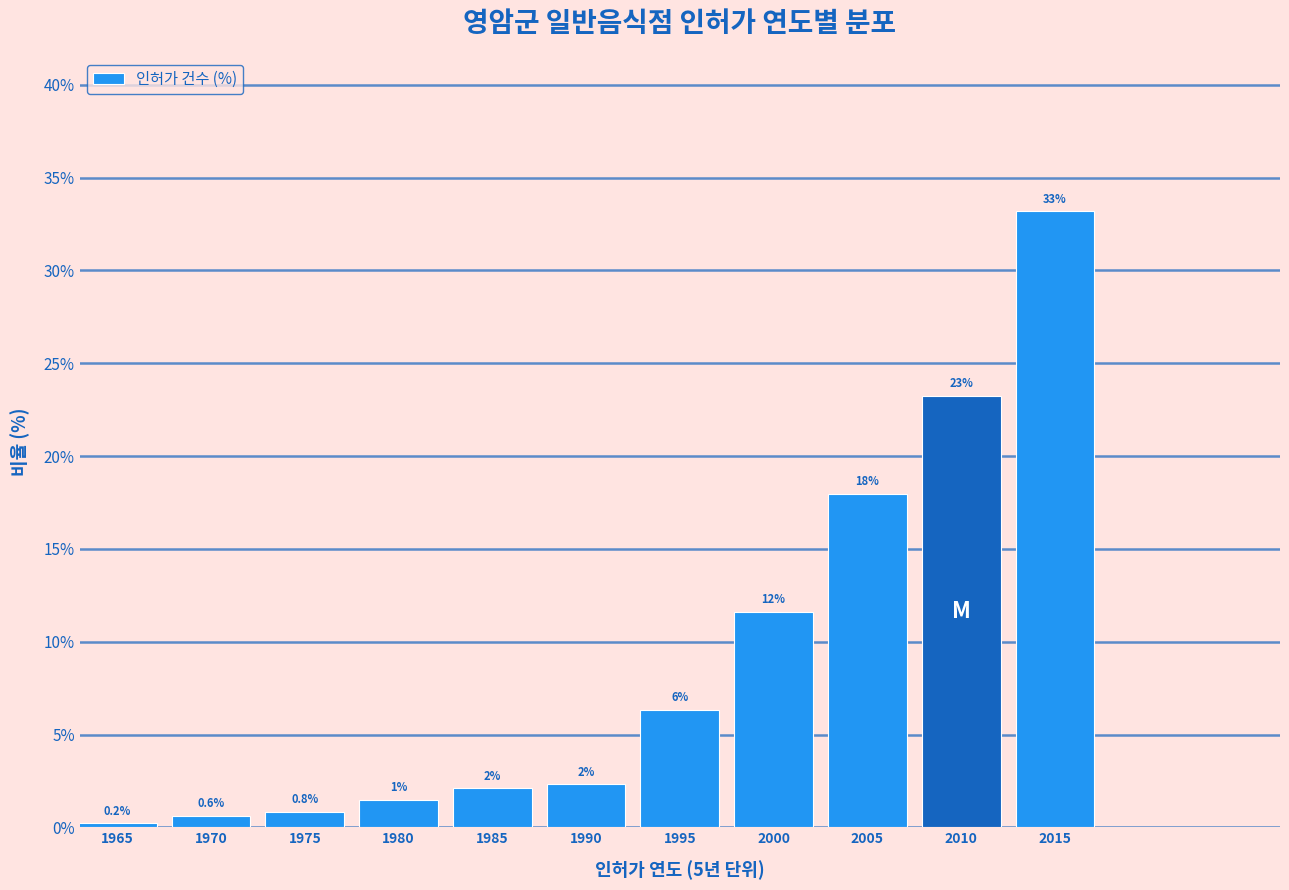

How many bars are there in total?

11